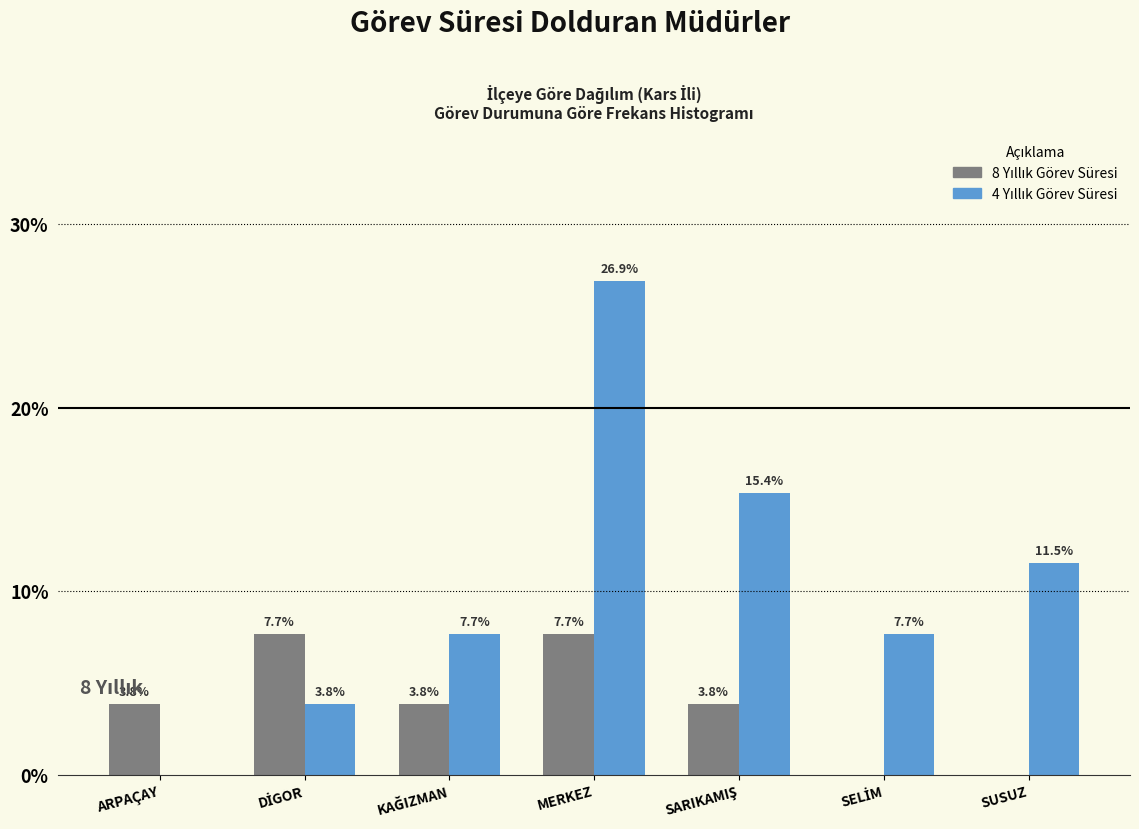

What is the maximum value shown in the chart?

26.9